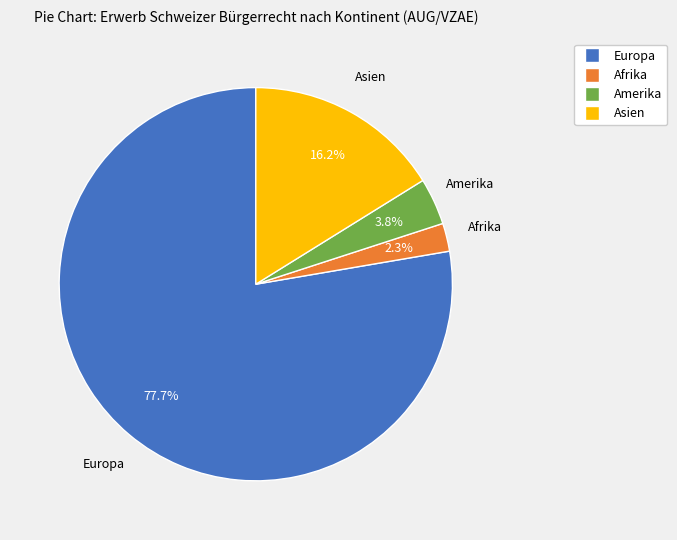

Is there any slice that represents more than half of the pie?

Yes